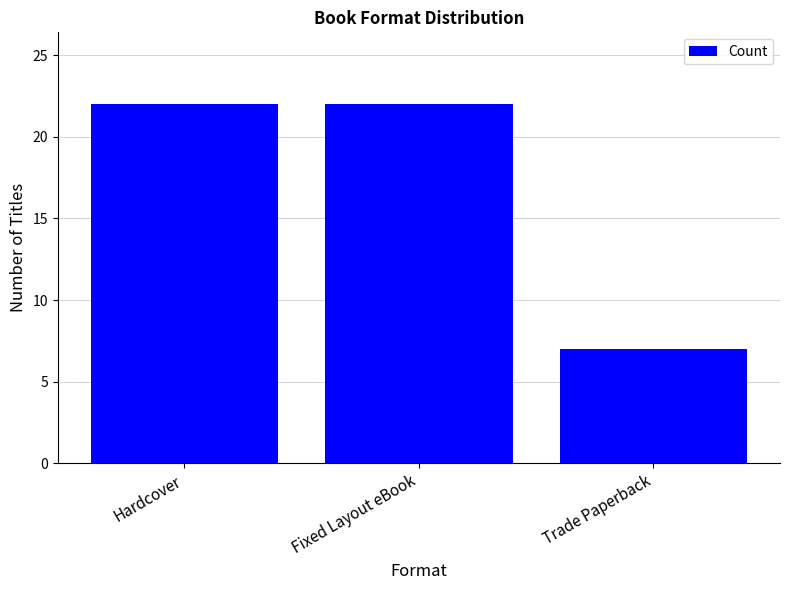

Which label corresponds to the smallest value in the chart?

Trade Paperback